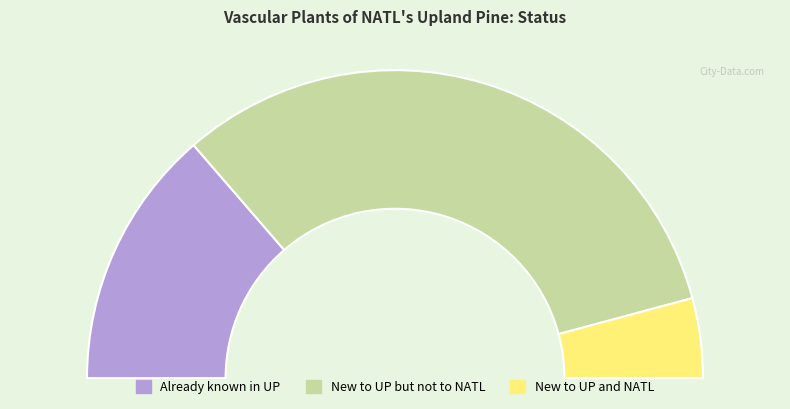

The New to UP and NATL slice represents 1% of the pie. True or false?

False